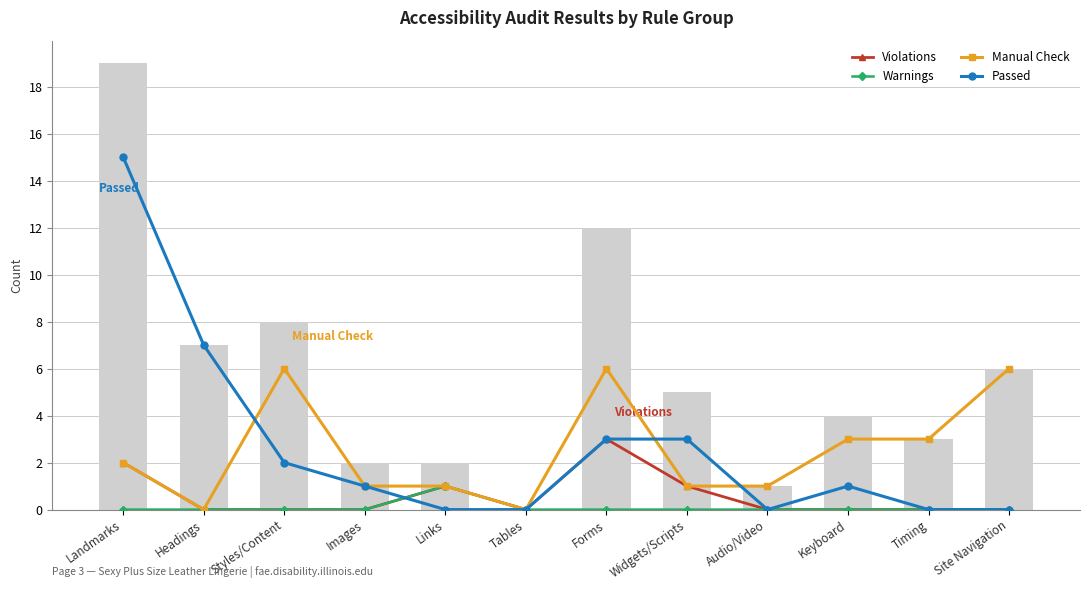

Reading left to right, extract all data points from this chart.

Violations: 2	0	0	0	1	0	3	1	0	0	0	0
Warnings: 0	0	0	0	1	0	0	0	0	0	0	0
Manual Check: 2	0	6	1	1	0	6	1	1	3	3	6
Passed: 15	7	2	1	0	0	3	3	0	1	0	0